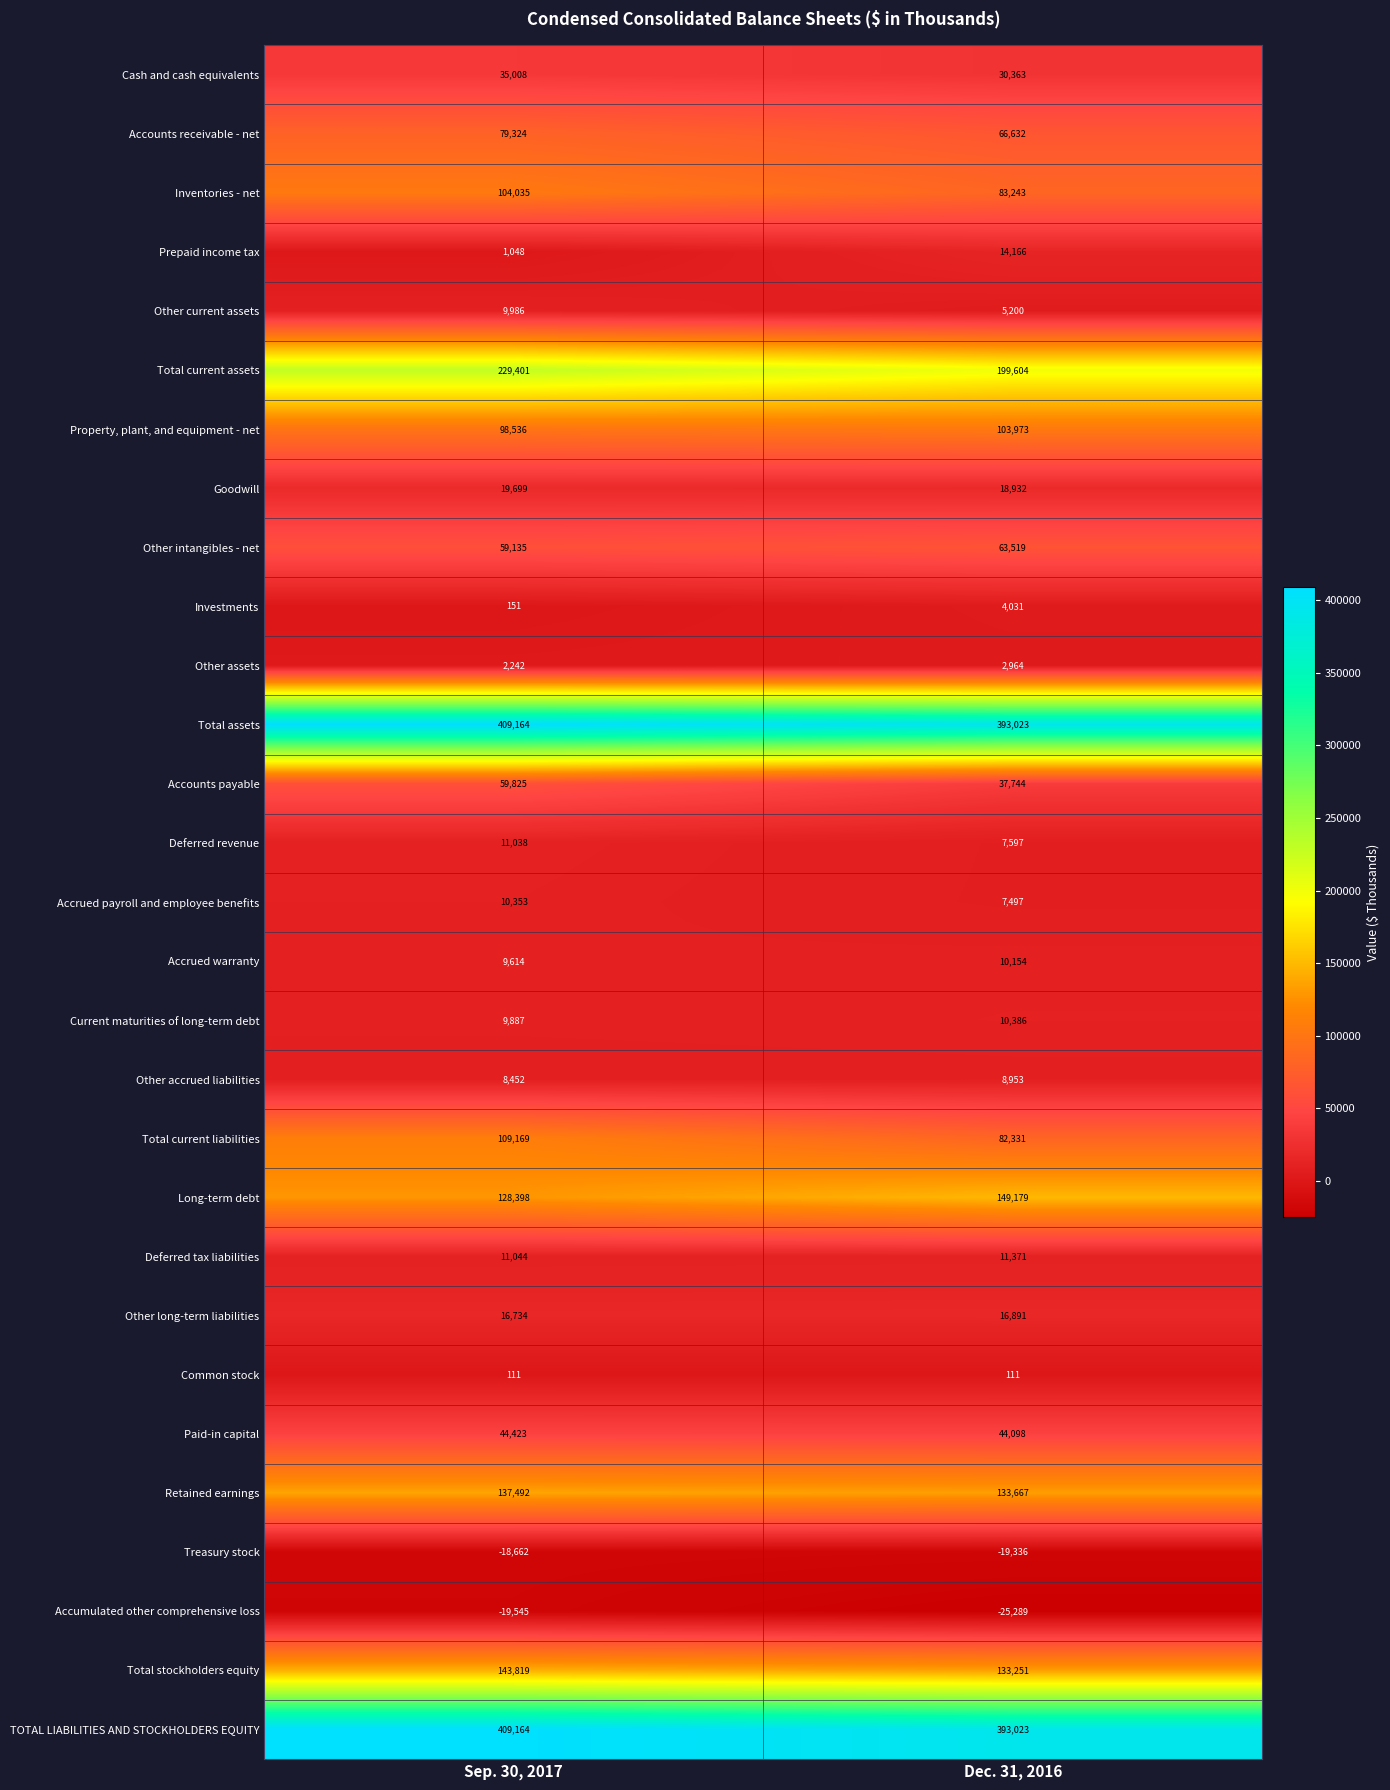

What is the difference between the highest and lowest values at Sep. 30, 2017?

428709